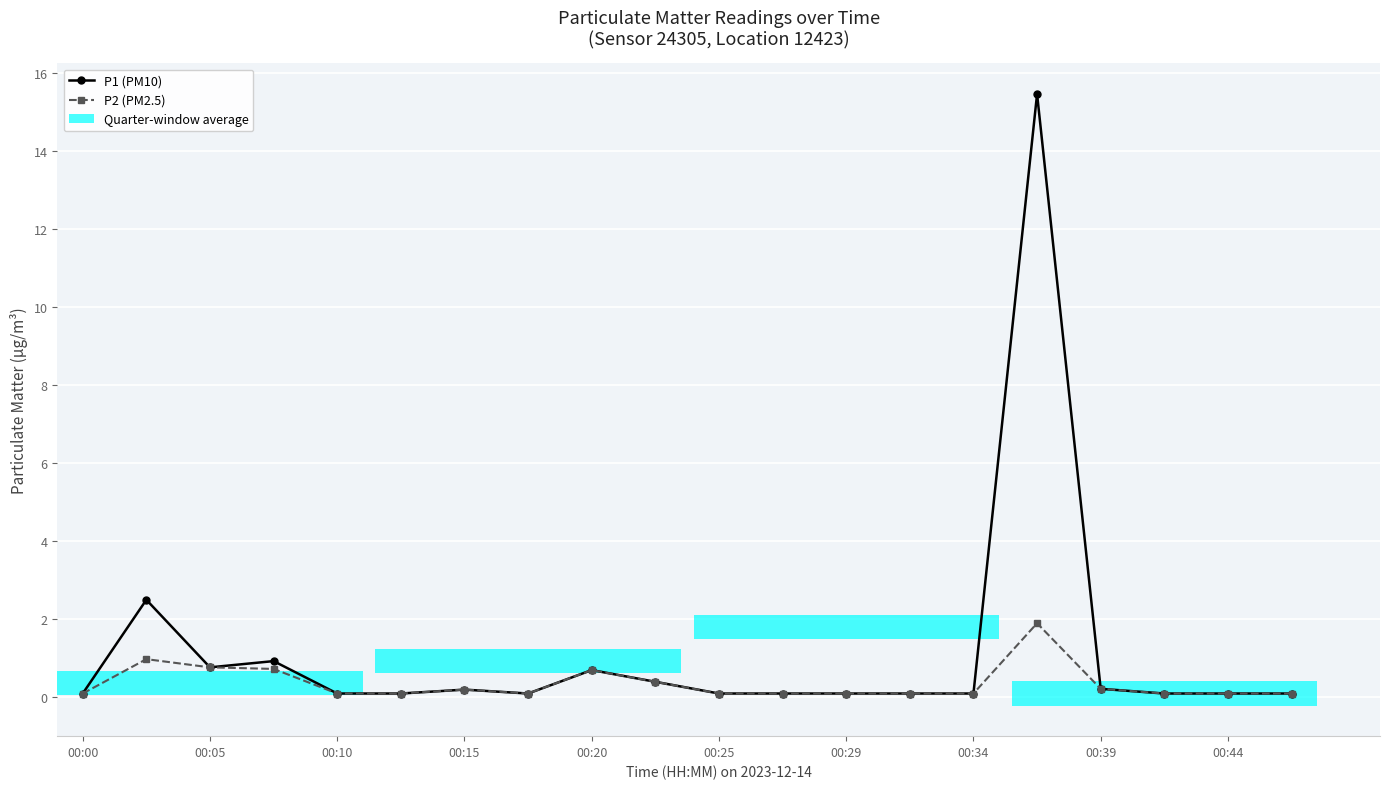

What is the value of the P1 (PM10) bar at the 15th from the left?

0.1